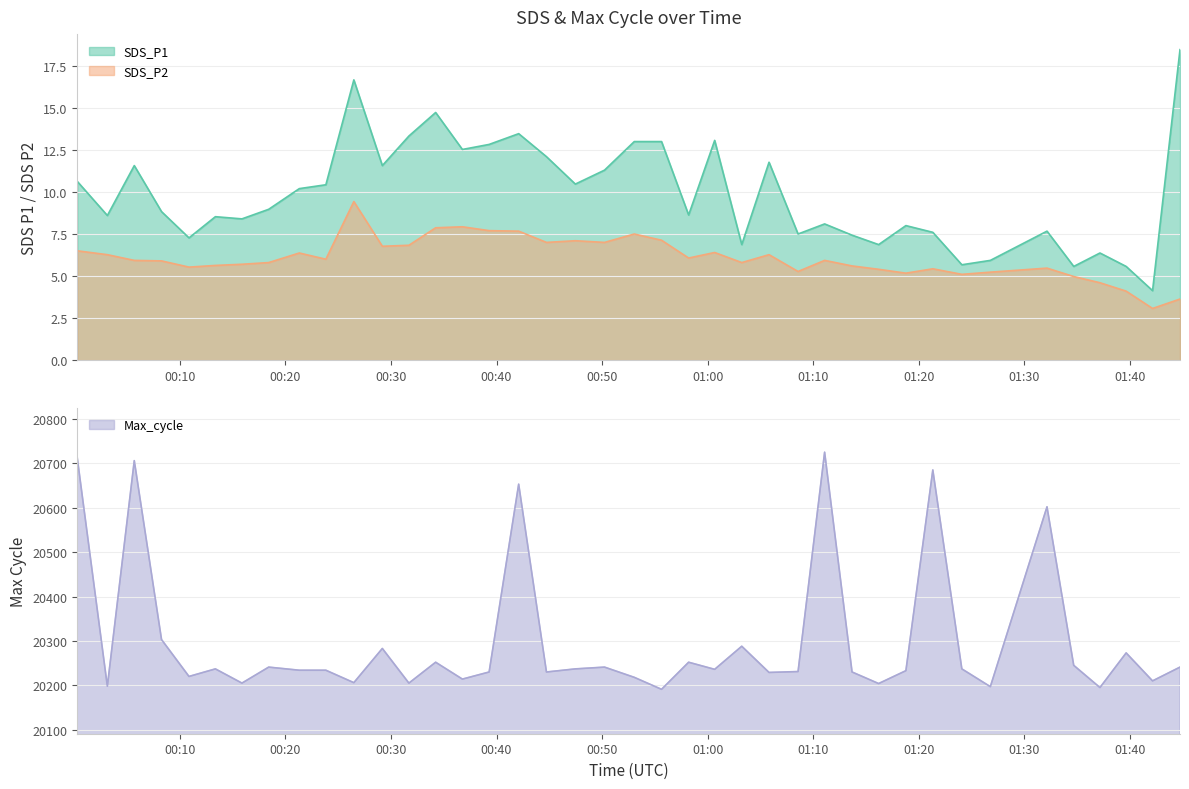

What is the maximum value for Max_cycle?

20725